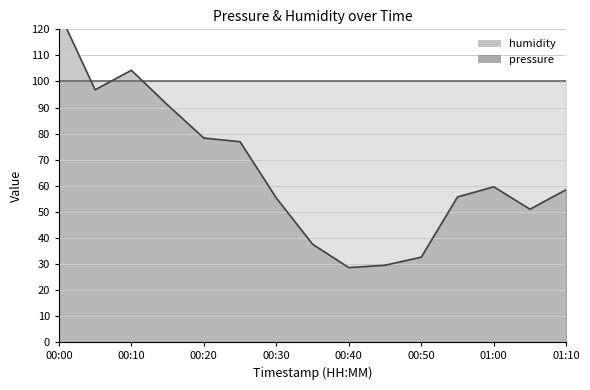

Reading left to right, transcribe all the data shown in this chart.

126.7	96.8	104.3	91.0	78.3	76.9	55.3	37.6	28.6	29.5	32.6	55.7	59.6	51.0	58.5